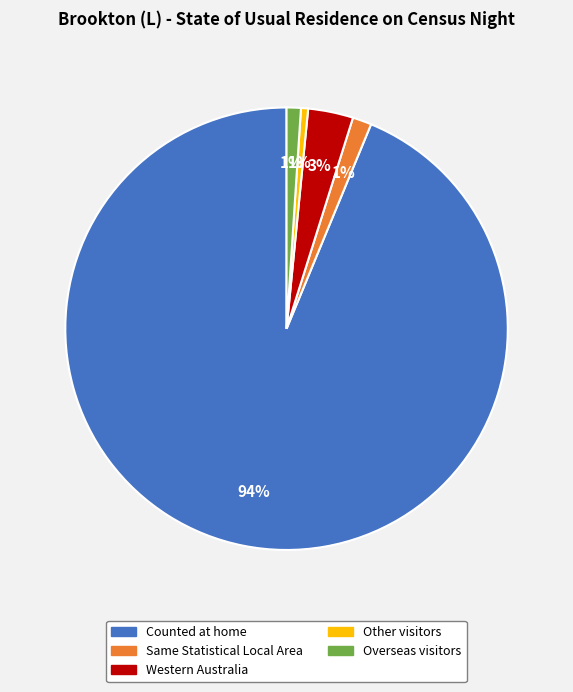

Which has a higher value, Overseas visitors or Western Australia?

Western Australia